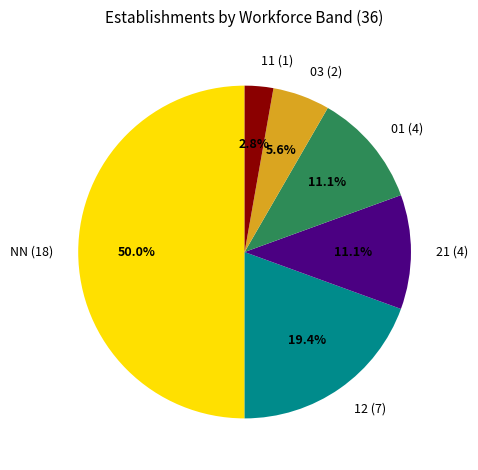

To the nearest percent, what is the difference between the largest and smallest slice percentages?

47%